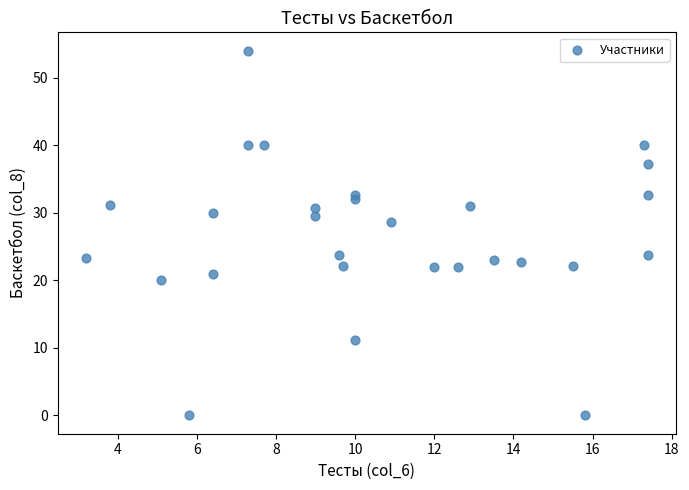

What Y value in the scatter plot is closest to 27?

28.7